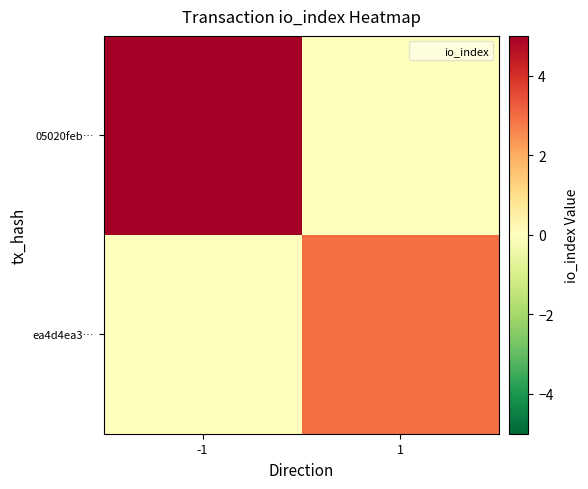

At which category is the sum across all series the highest?

-1